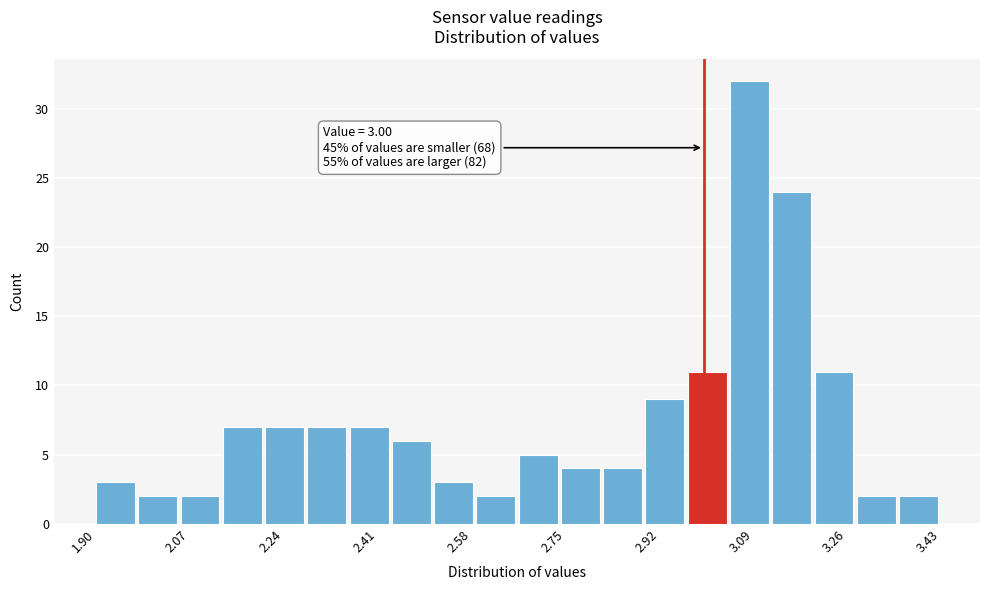

Read against the x-axis, roughly where is the centre of the tallest bar?

3.08